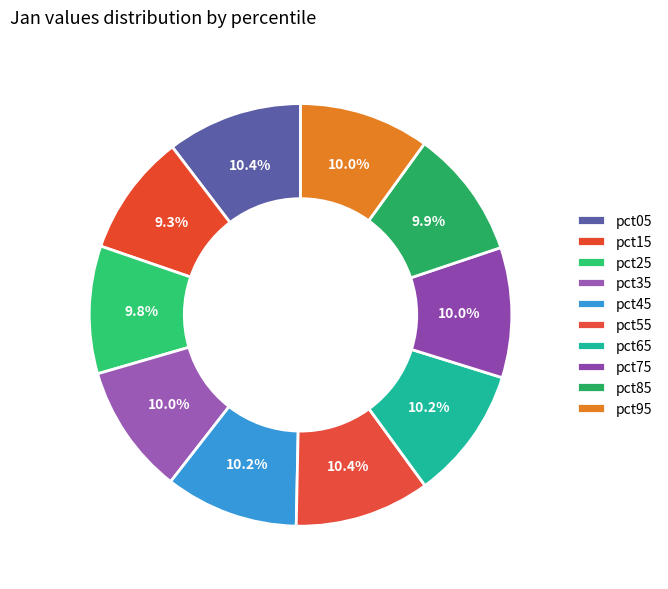

What is the largest slice in the pie chart?

pct05